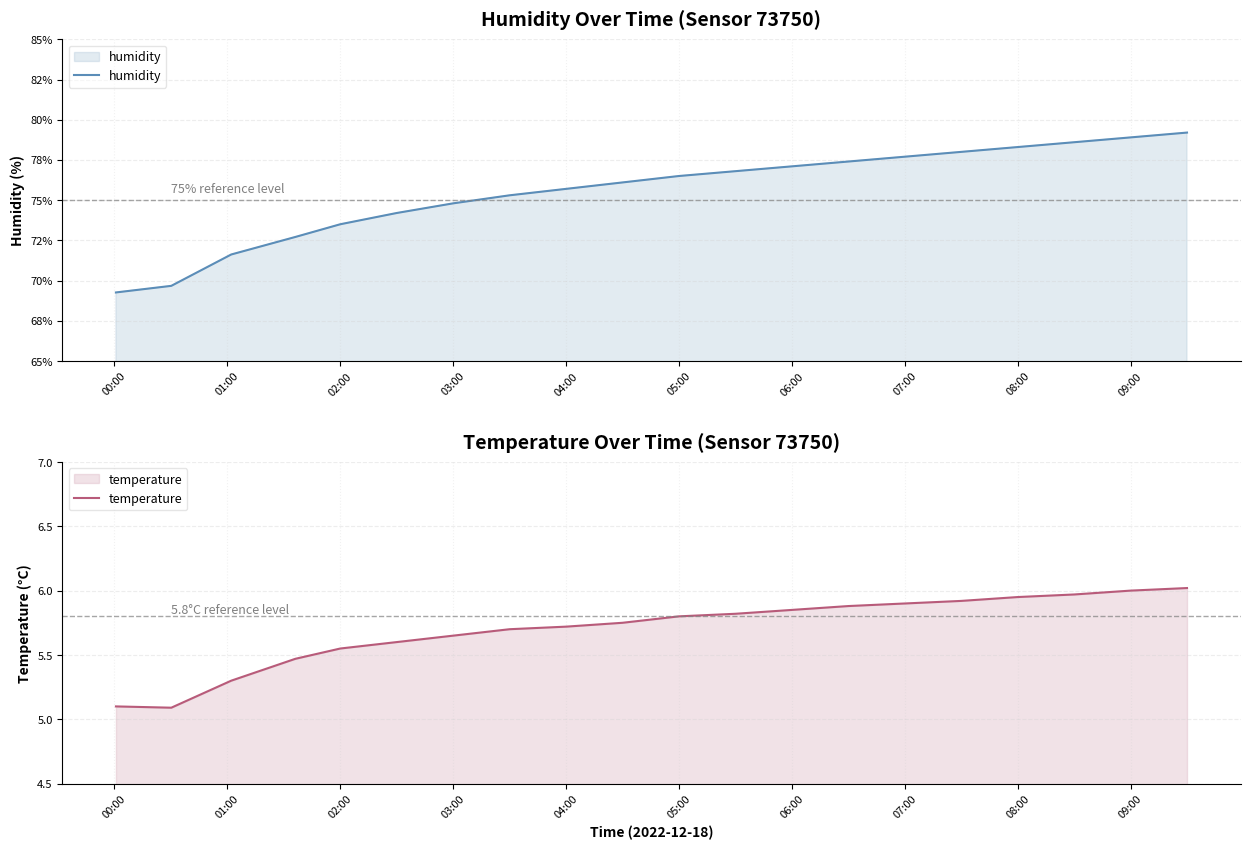

The temperature series shows 5.8 at 05:00. True or false?

True